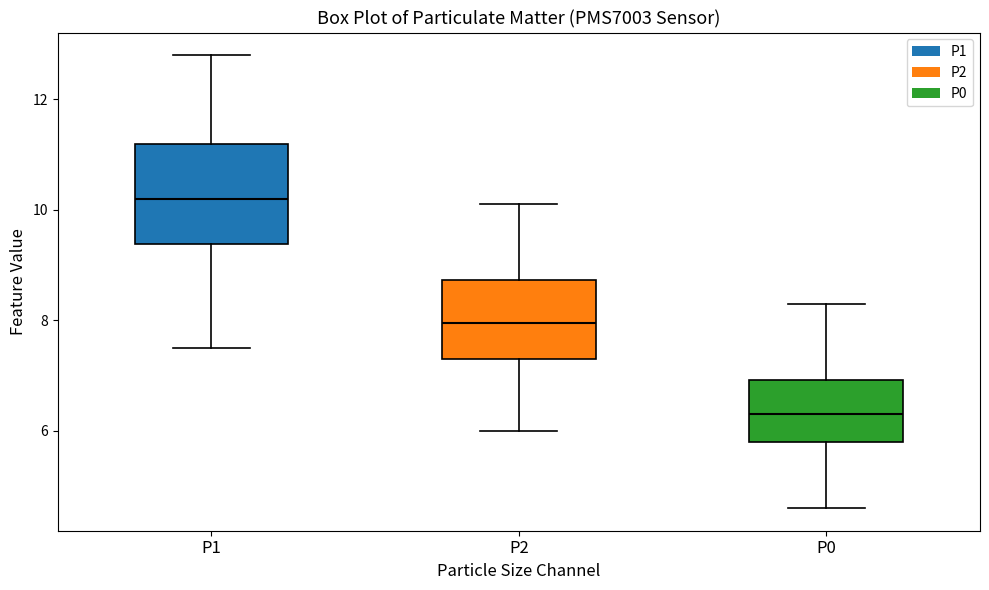

Where does the lower whisker of the box for P0 end on the y-axis? The values are not printed on the chart, so give them approximately, as read against the axis.

4.6